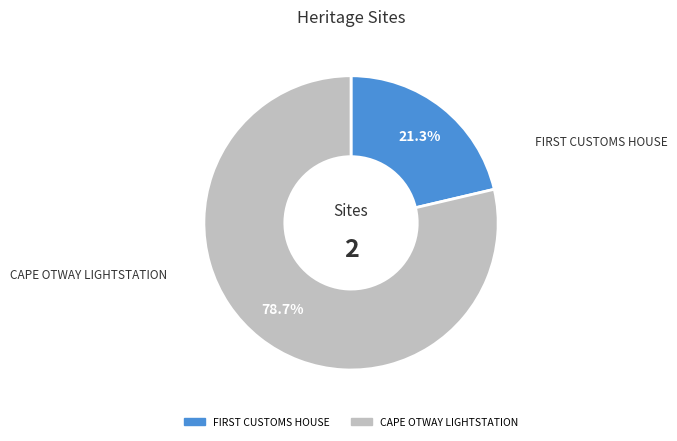

To the nearest percent, what is the difference between the largest and smallest slice percentages?

57%